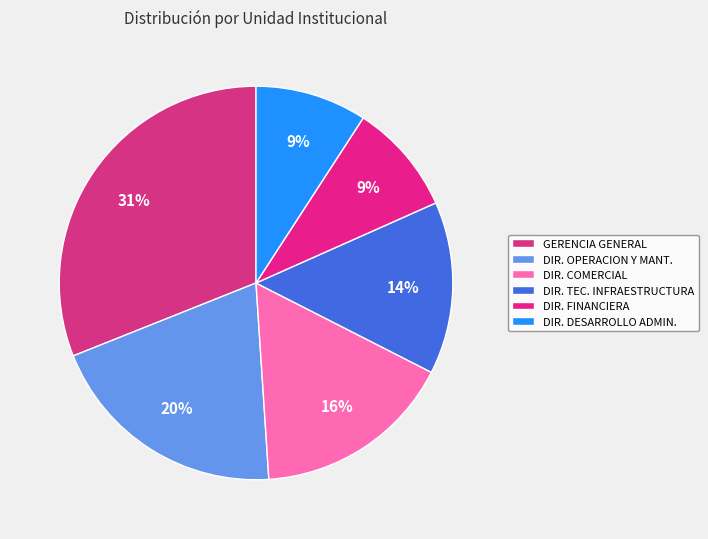

How many segments does this pie chart have?

6